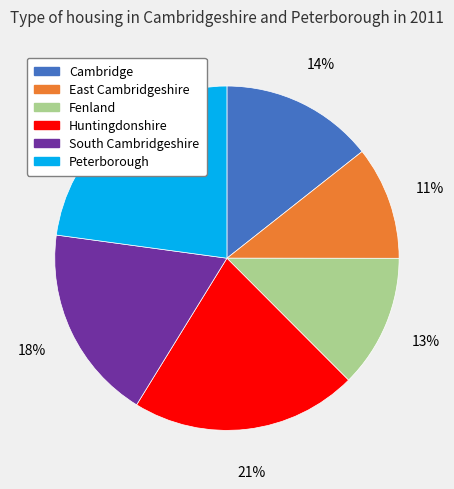

Rank the categories by value from lowest to highest.

East Cambridgeshire, Fenland, Cambridge, South Cambridgeshire, Huntingdonshire, Peterborough